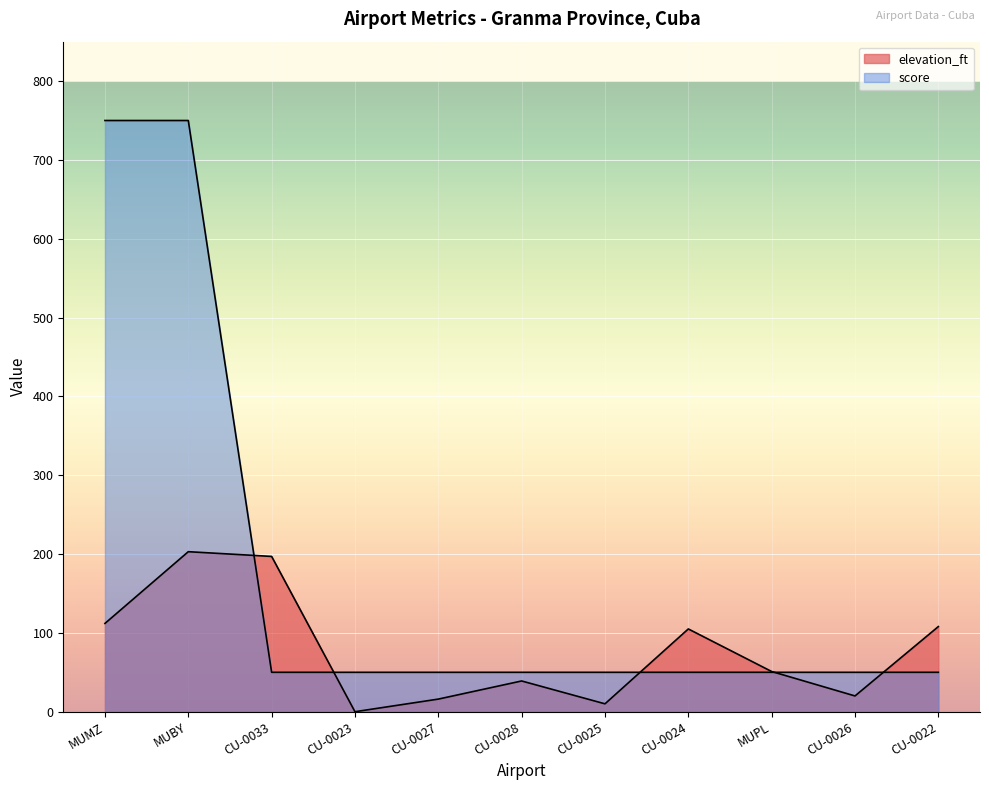

What position from the left is MUBY?

2